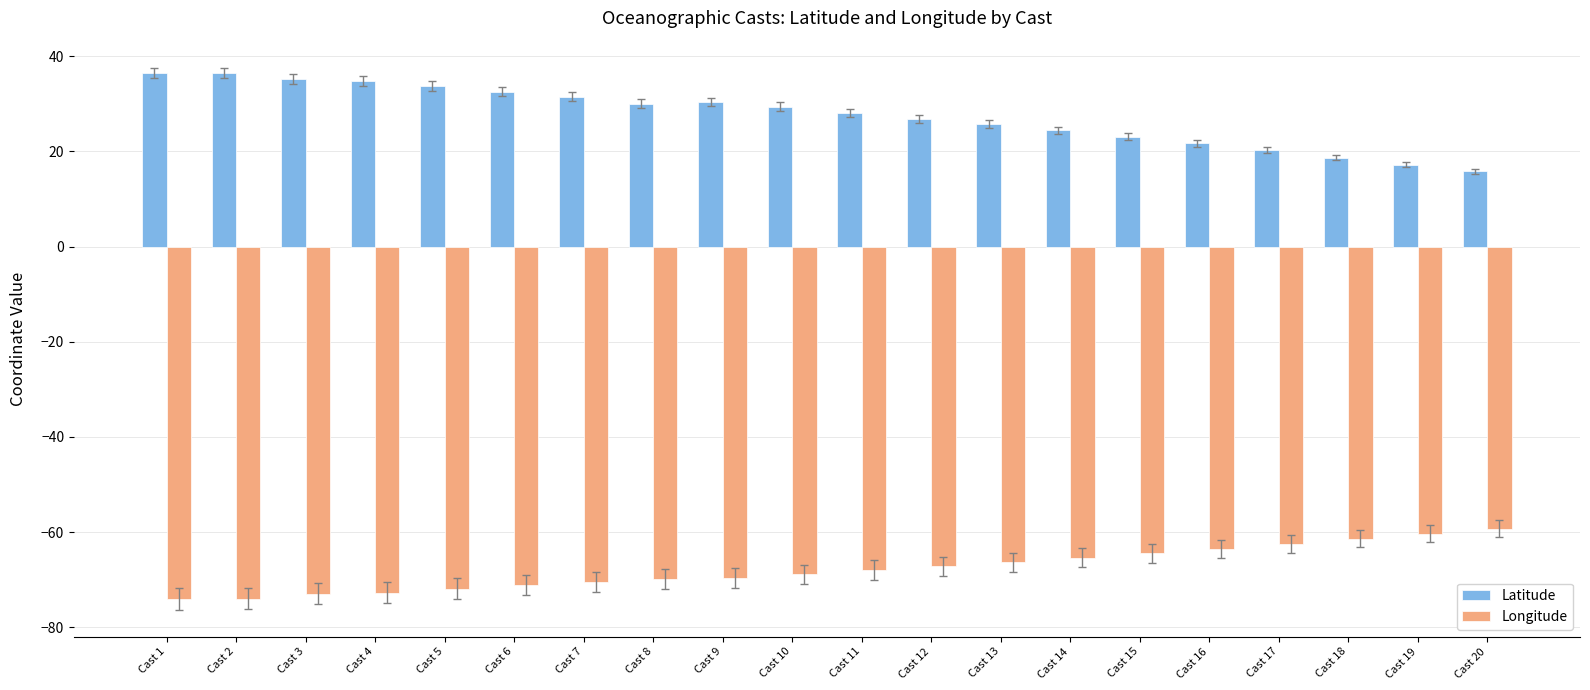

Which series changed the most between Cast 1 and Cast 11?

Latitude